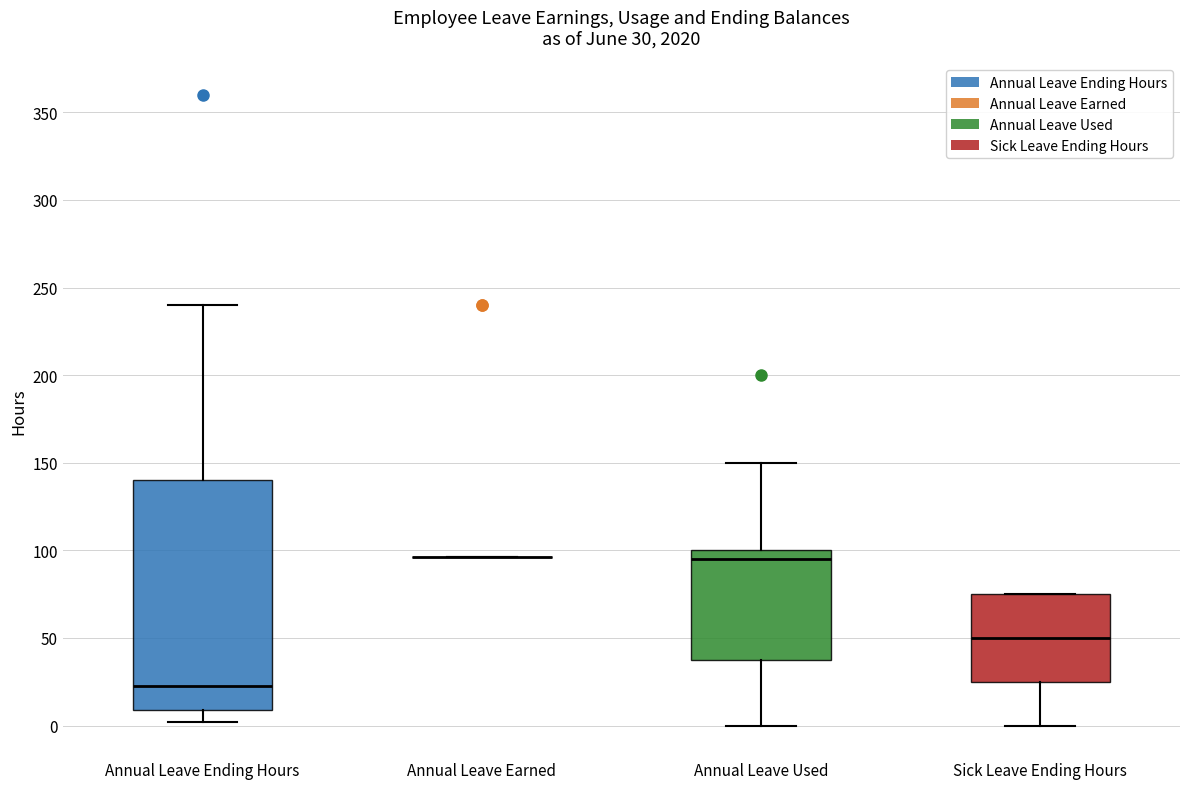

Comparing the boxes themselves (not the whiskers), which one is the tallest?

Annual Leave Ending Hours